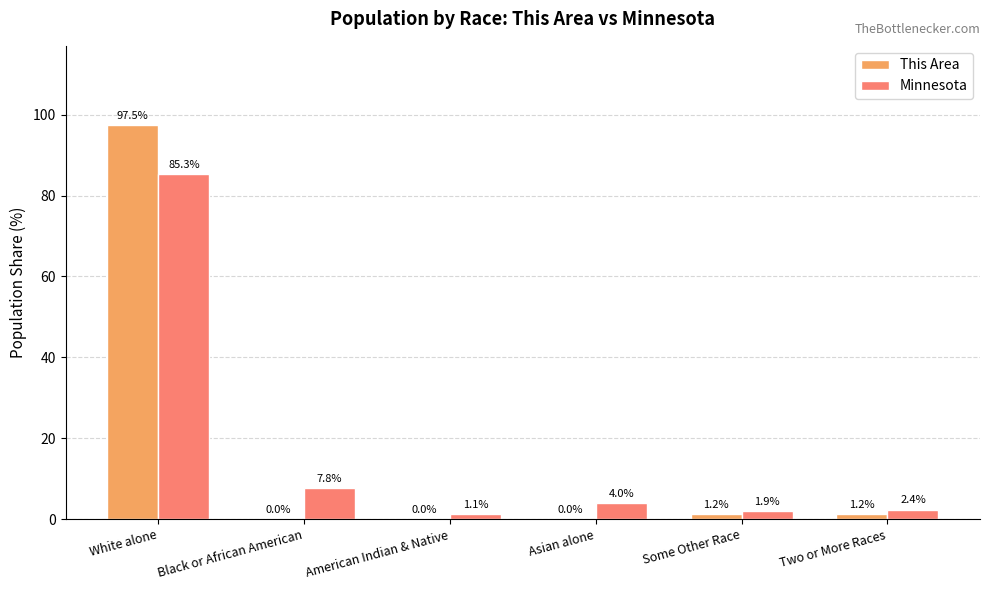

What is the spread (max minus min) of values at Two or More Races?

1.1